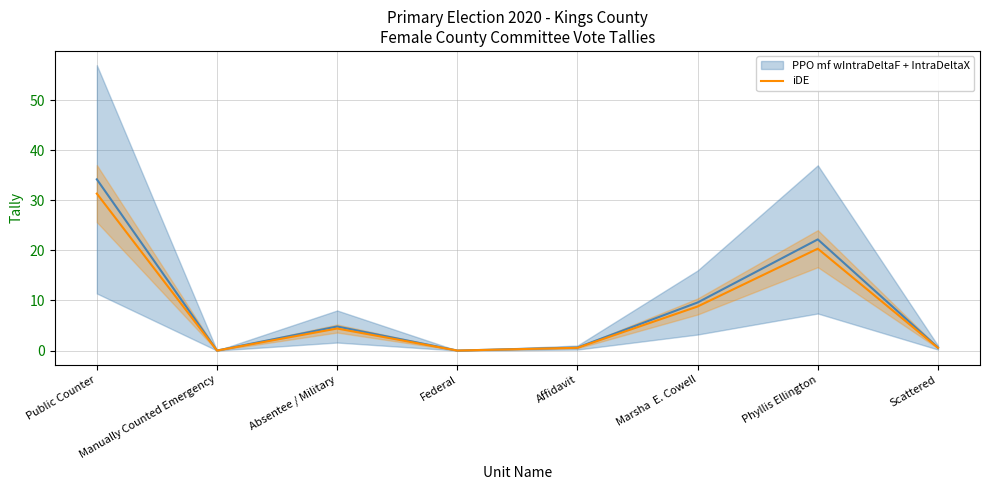

At which category does the chart reach its peak across all series?

Public Counter